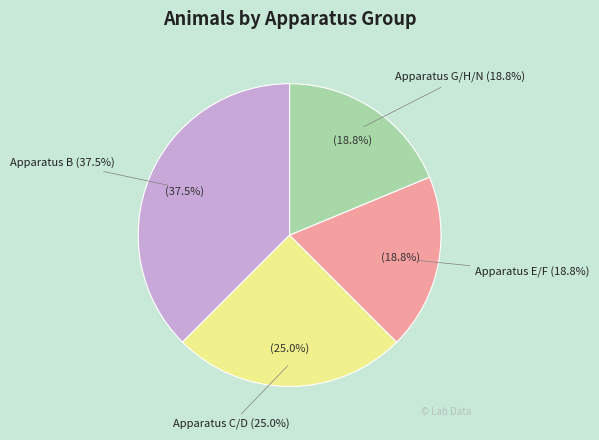

What portion of the pie excludes Apparatus E/F?

81.2%